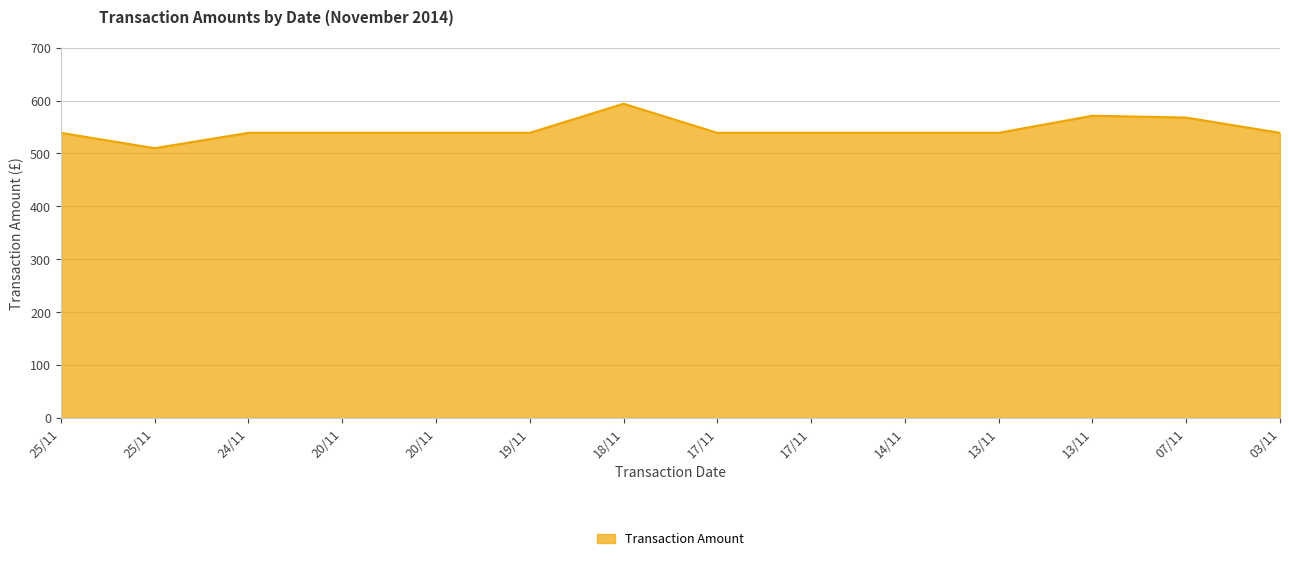

Does the chart display data point markers on the line(s)?

No